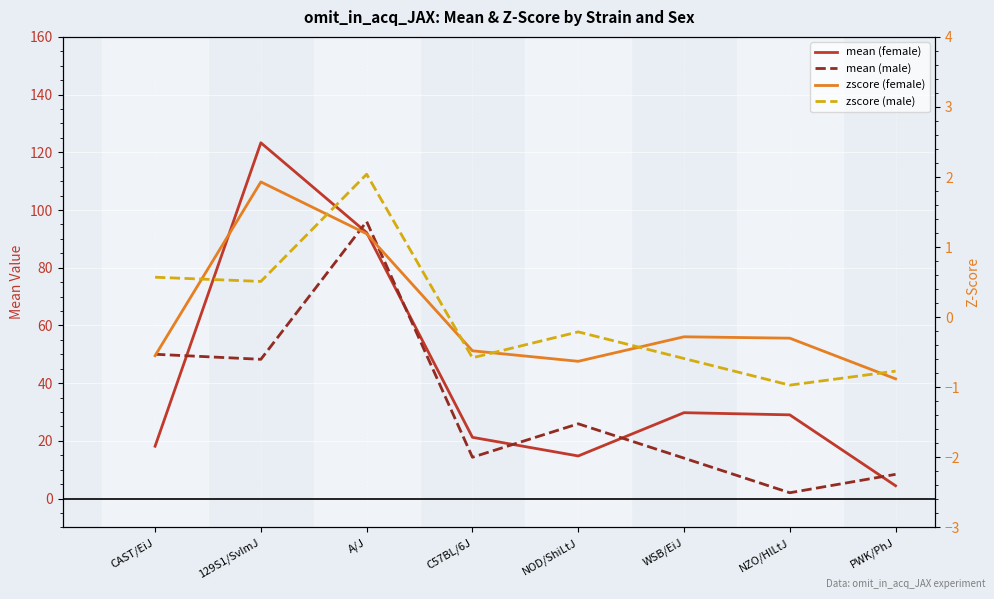

Is the value of mean (female) at NOD/ShiLtJ greater than the value of mean (male) at C57BL/6J?

Yes